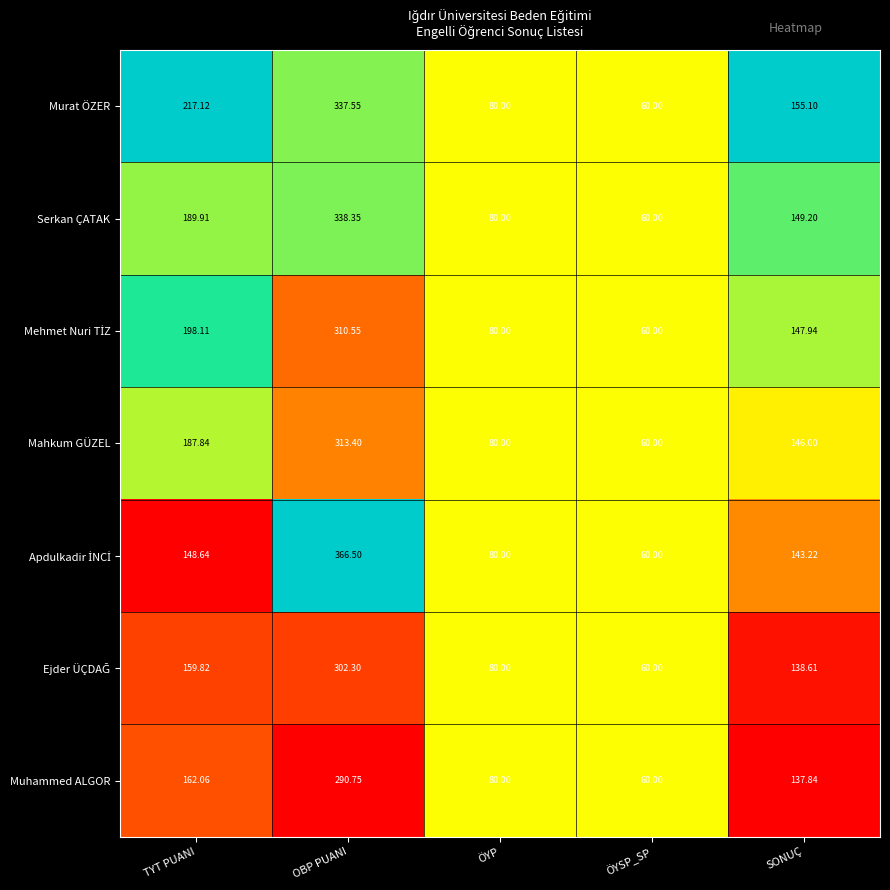

Where does the Mahkum GÜZEL series first go above 146?

TYT PUANI